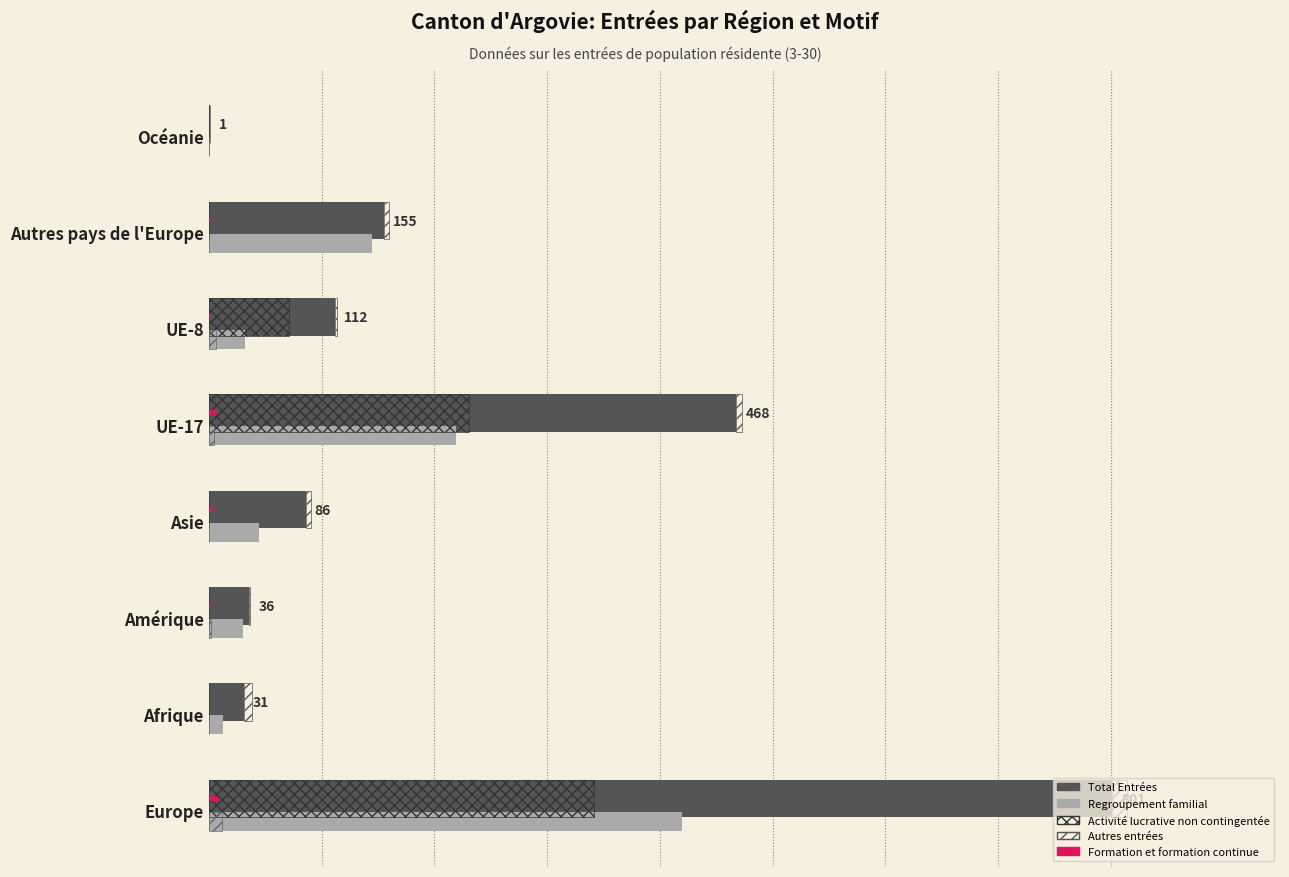

Which series has the largest total across all categories?

Total Entrées